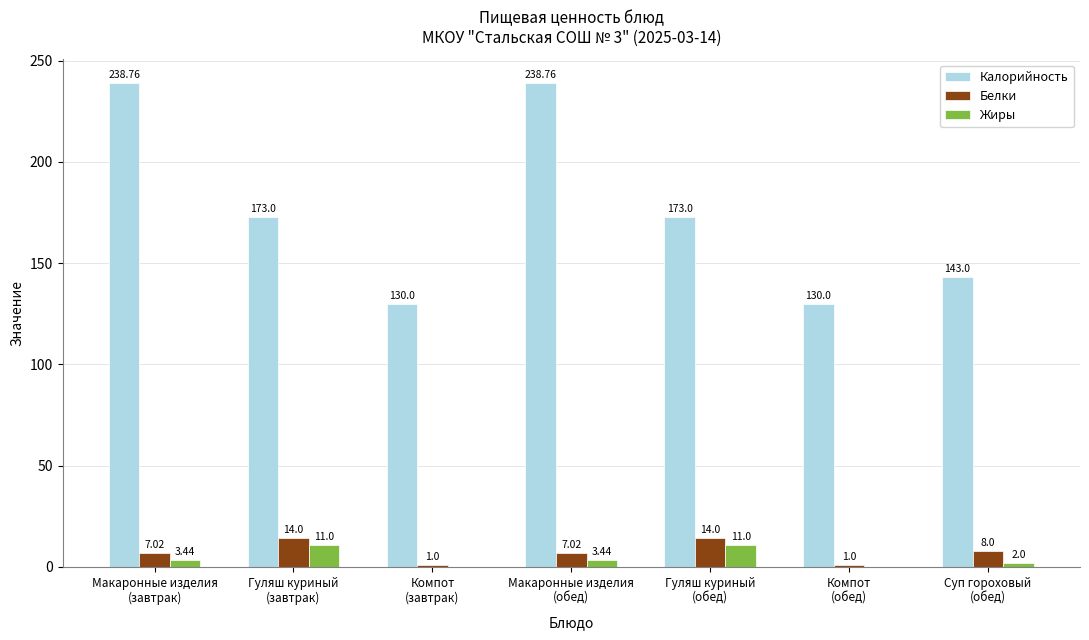

How many data points does each series have?

7